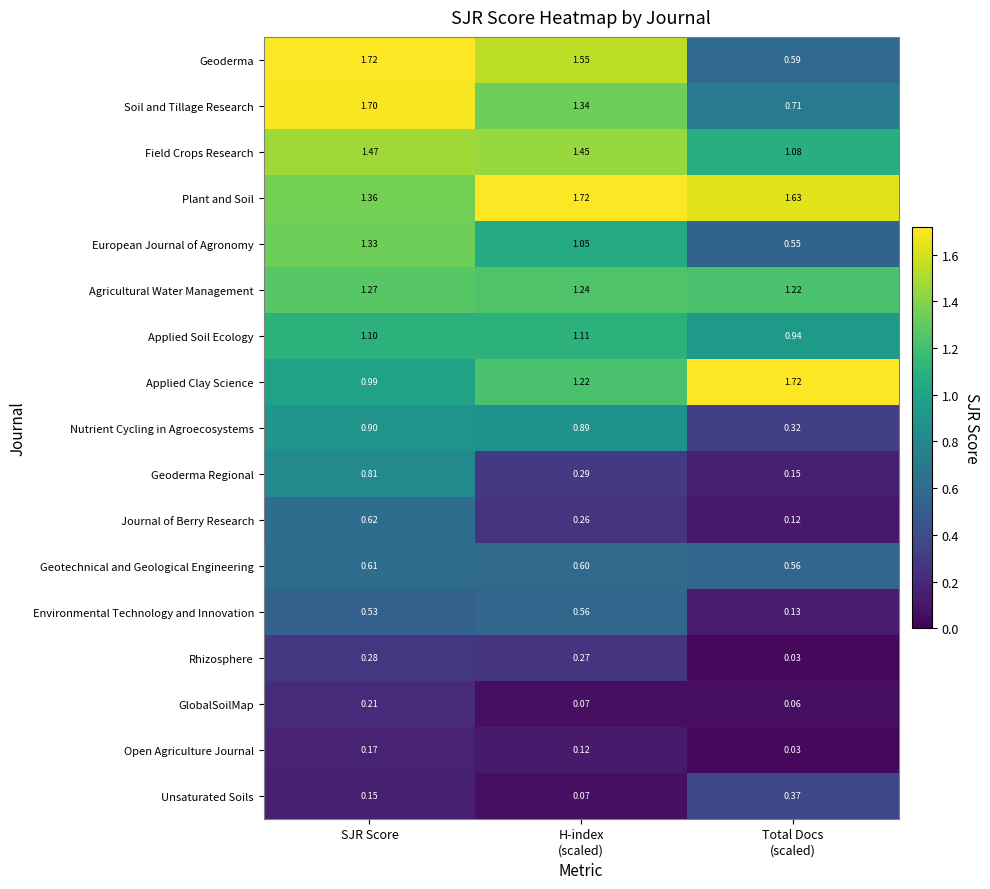

Which category has the lowest value across all series?

Total Docs
(scaled)